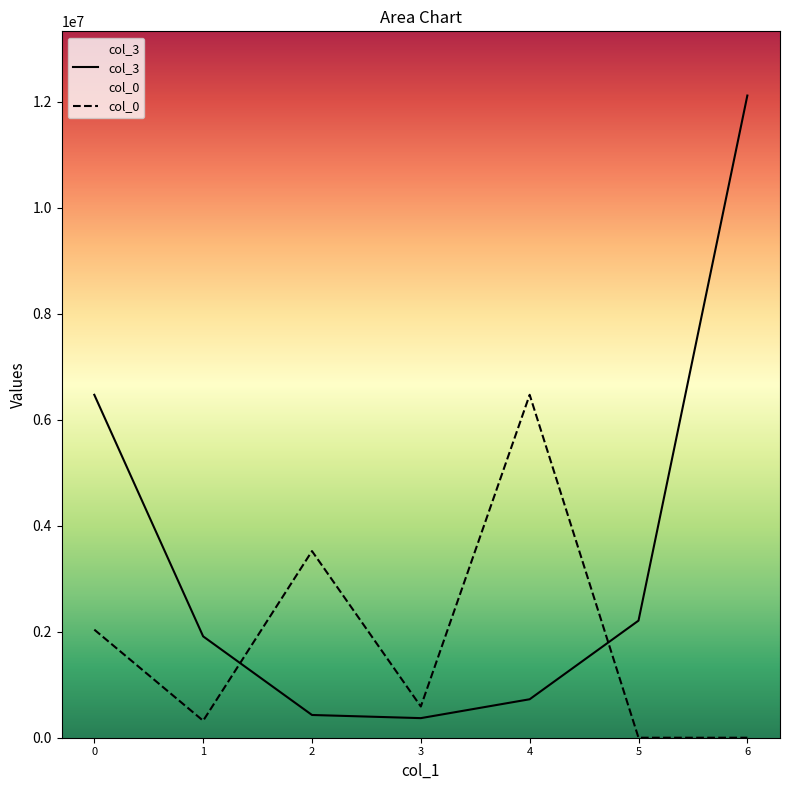

Which series has the largest range (max minus min)?

col_3